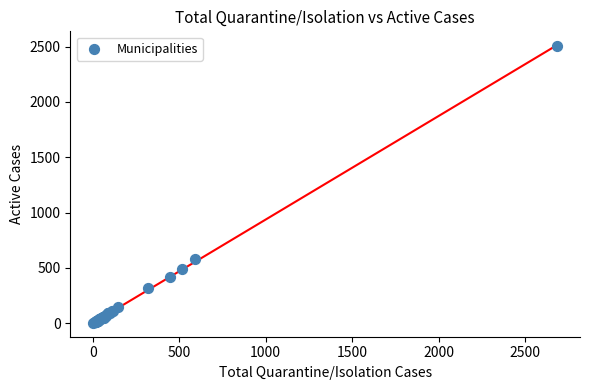

What Y value in the scatter plot is closest to 1254?

577